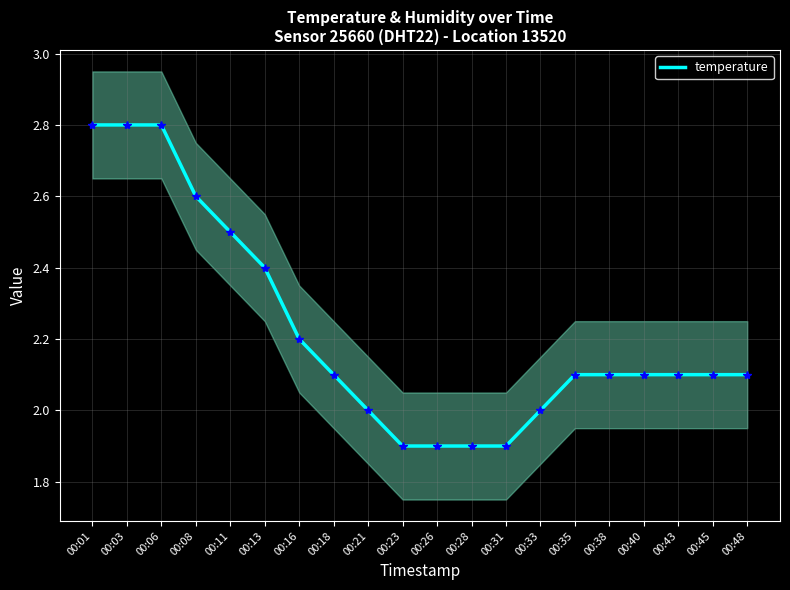

What is the change in value from 00:11 to 00:45?

-0.4